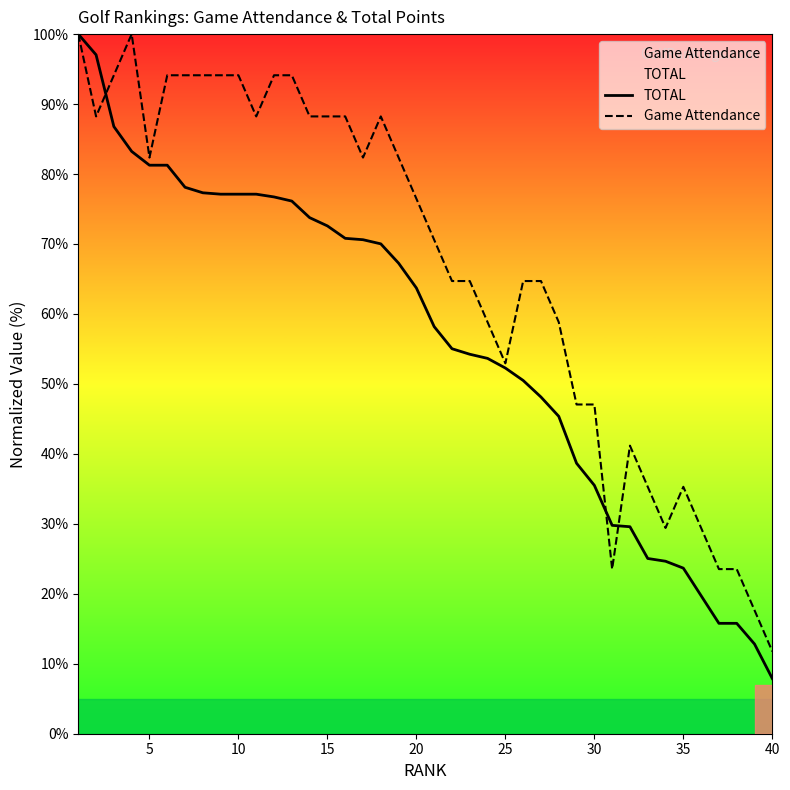

True or false: TOTAL has more than 0 points higher than both neighbors.

False